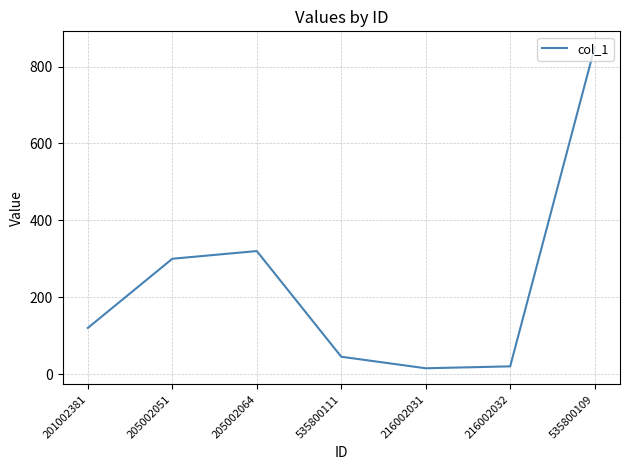

Reading right to left, transcribe all the data shown in this chart.

850	20	15	45	320	300	120